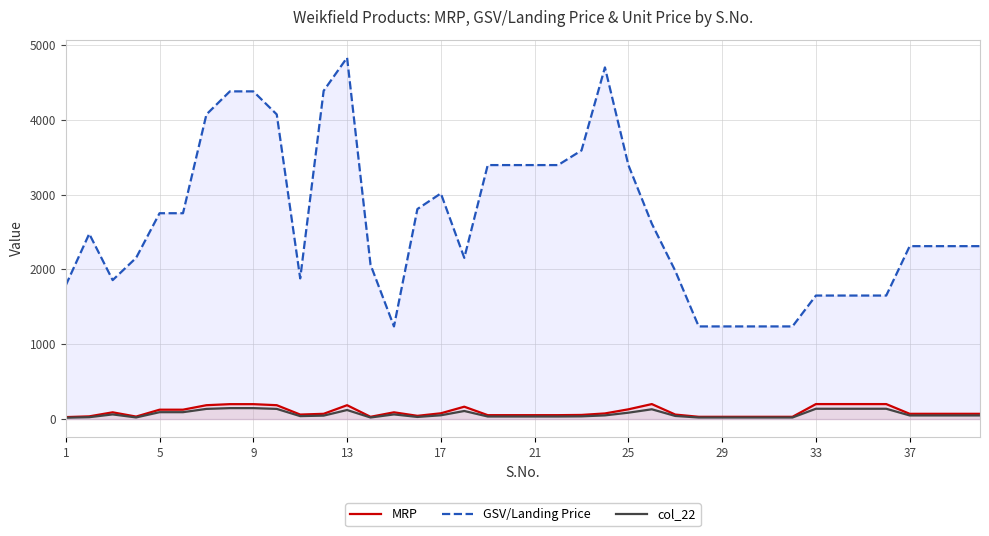

Which series has the widest spread of values?

GSV/Landing Price